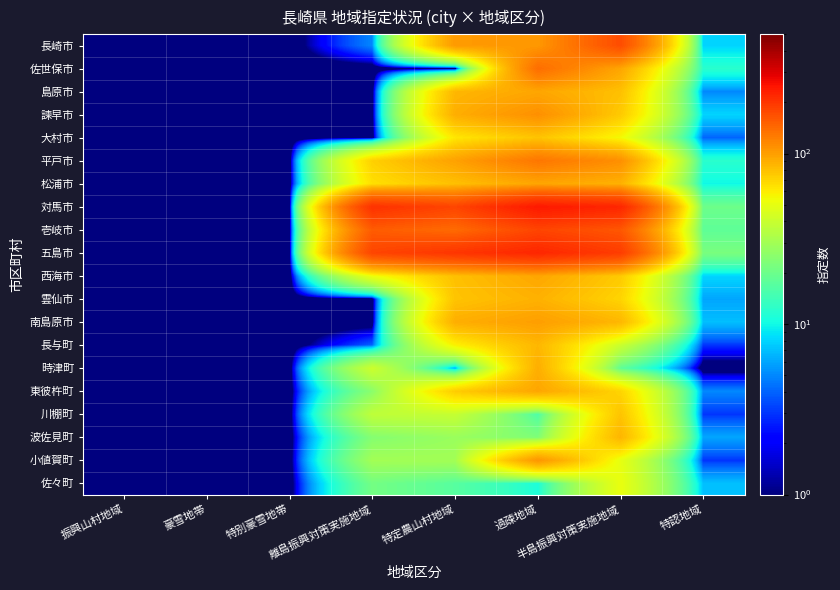

Rank the series at 振興山村地域 from highest to lowest value.

長崎市, 佐世保市, 島原市, 諫早市, 大村市, 平戸市, 松浦市, 対馬市, 壱岐市, 五島市, 西海市, 雲仙市, 南島原市, 長与町, 時津町, 東彼杵町, 川棚町, 波佐見町, 小値賀町, 佐々町